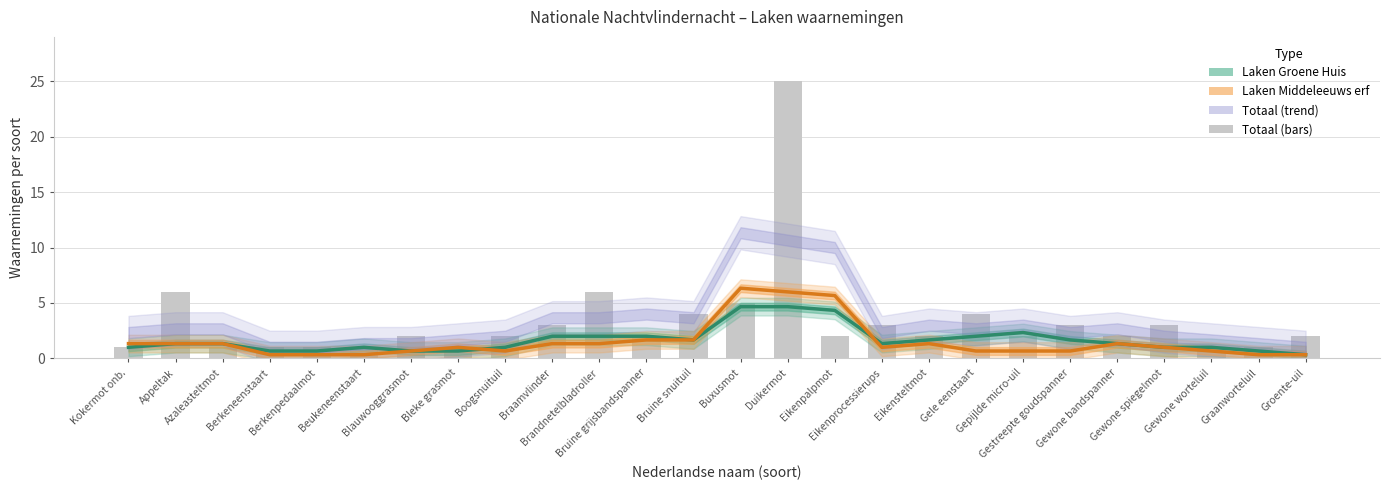

What is the value of the Laken Groene Huis bar at the 13th from the left?

1.7